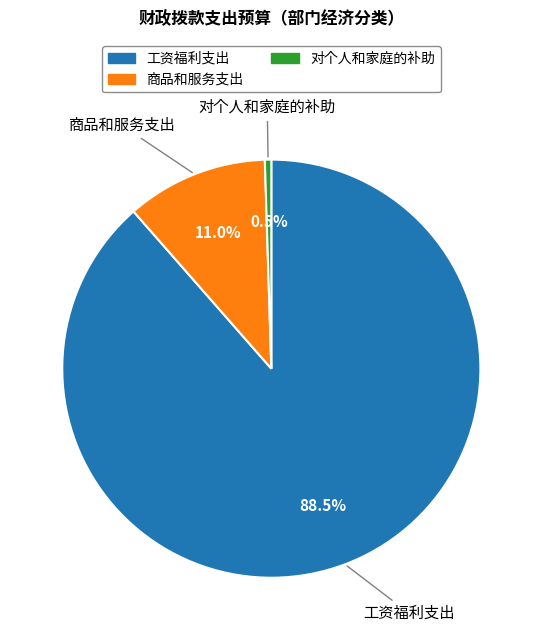

Combined, what portion of the pie is 对个人和家庭的补助 and 商品和服务支出?

11.5%